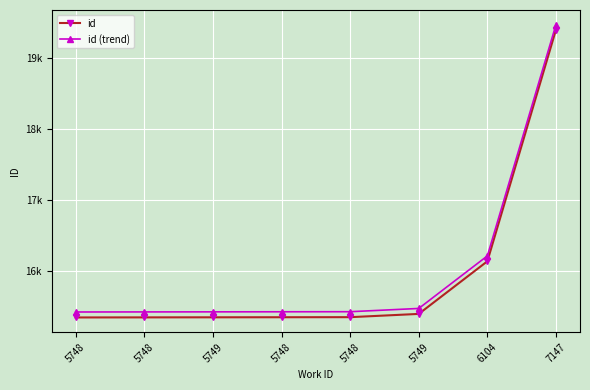

Does the chart have visible grid lines?

Yes